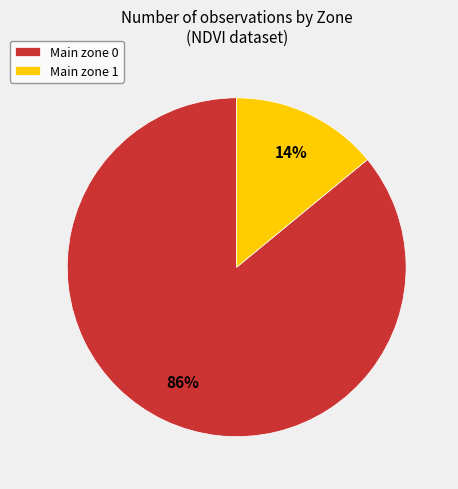

How many segments does this pie chart have?

2